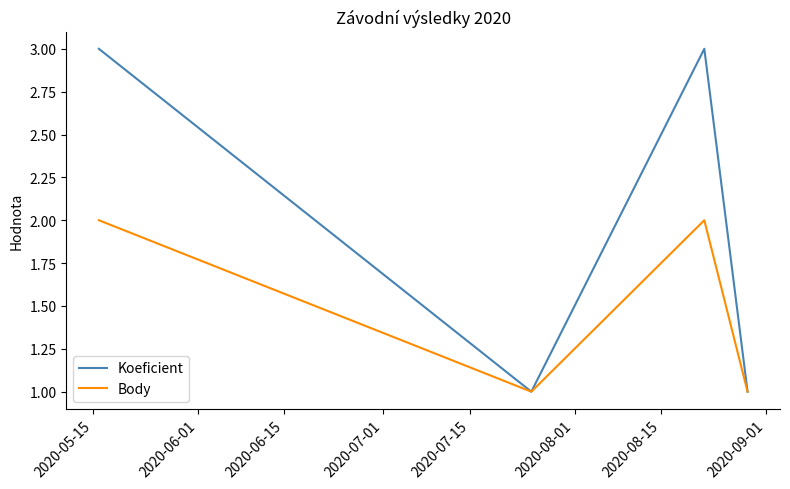

What is the difference between the maximum and minimum values in the Koeficient series?

2